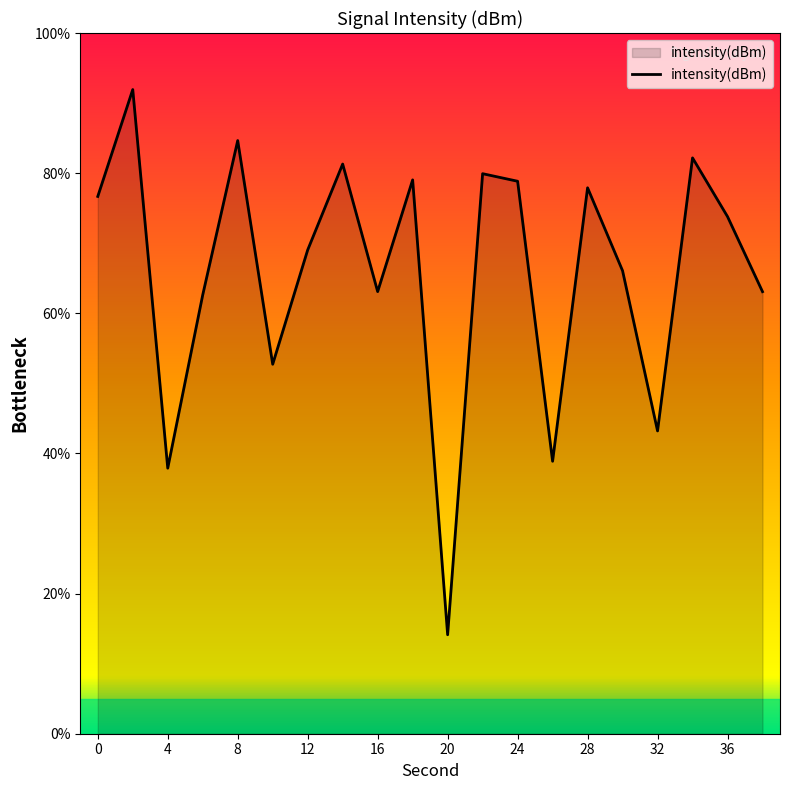

What is the greatest value displayed?

91.9